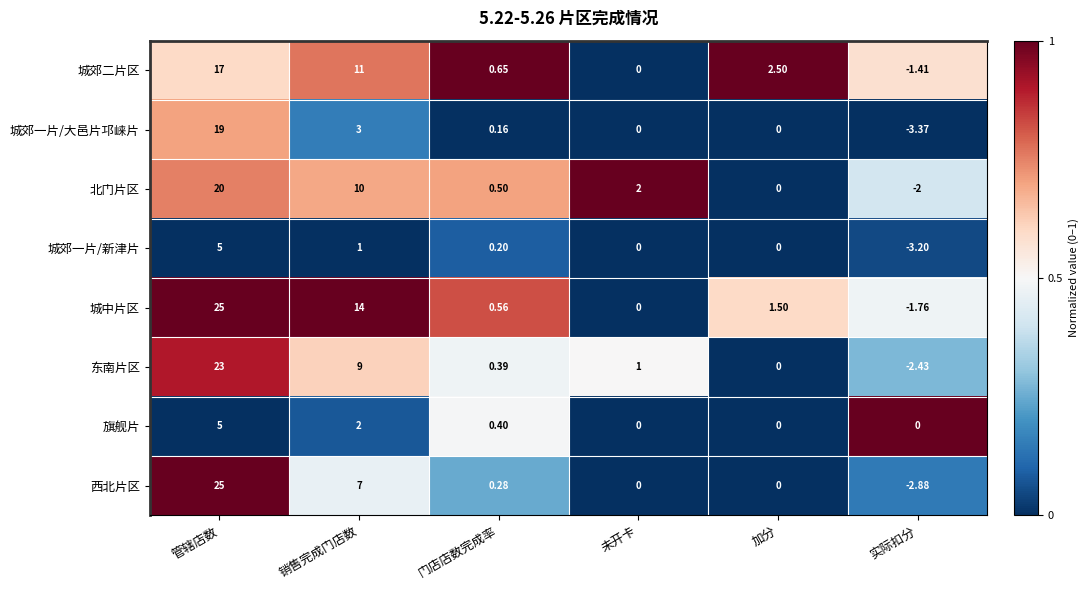

At which label does 西北片区 first exceed 0?

管辖店数